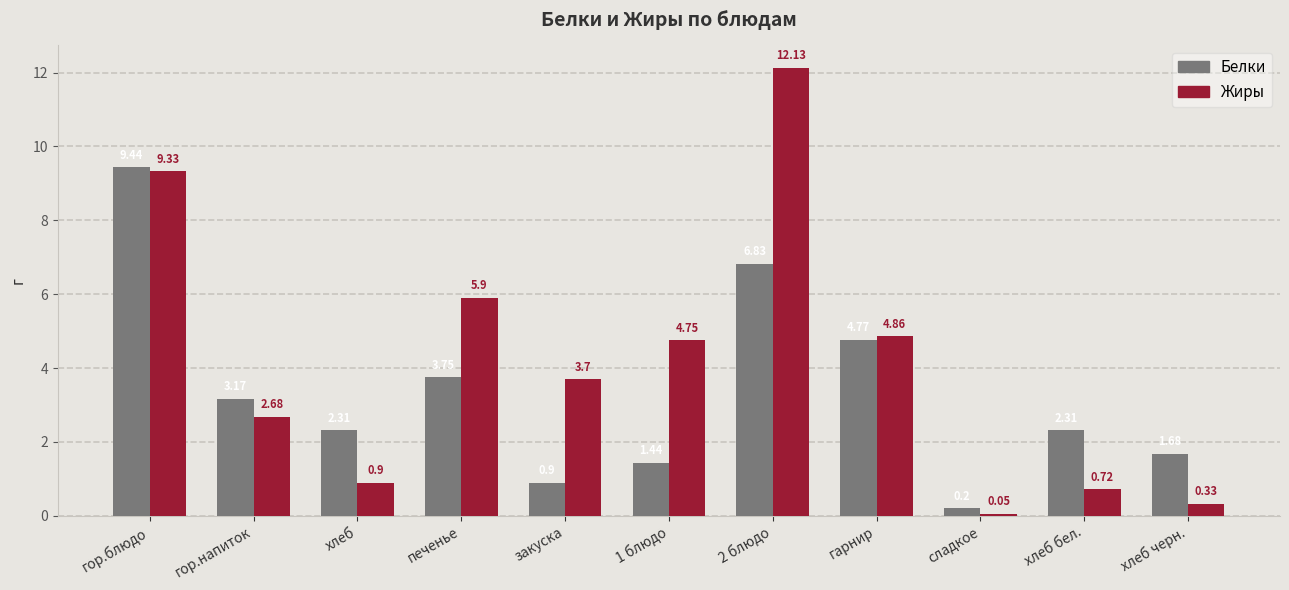

How many data points does each series have?

11